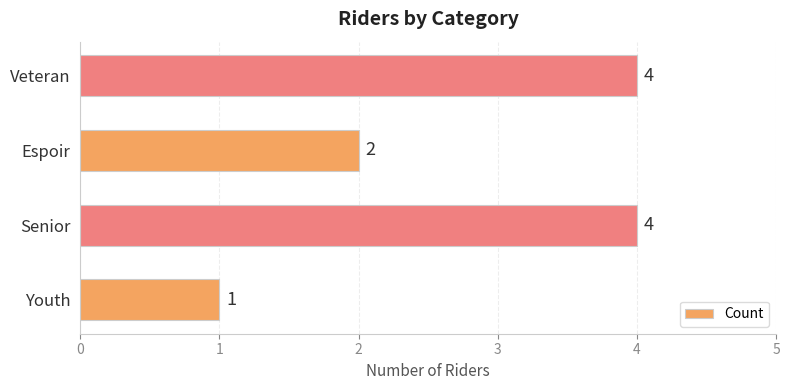

What is the change in value from Espoir to Veteran?

+2